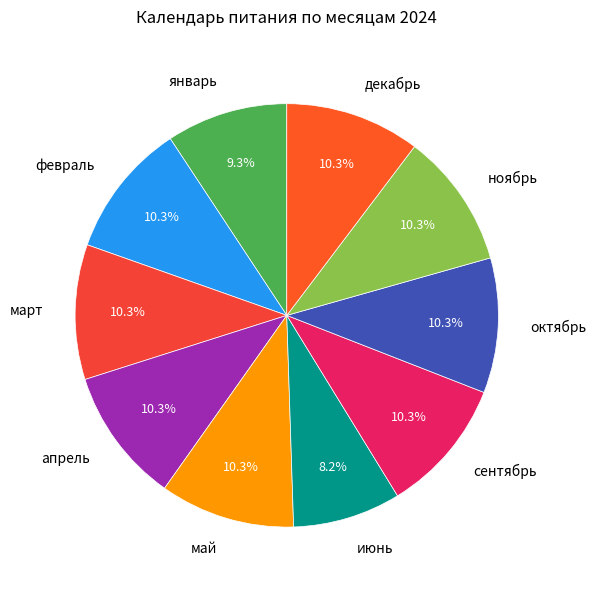

To the nearest percent, what percentage of the pie is ноябрь?

10%